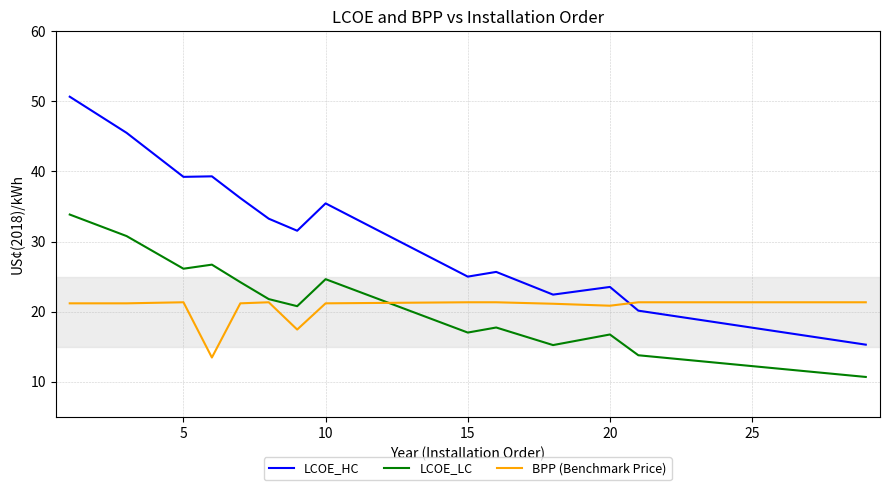

Which series has the widest spread of values?

LCOE_HC